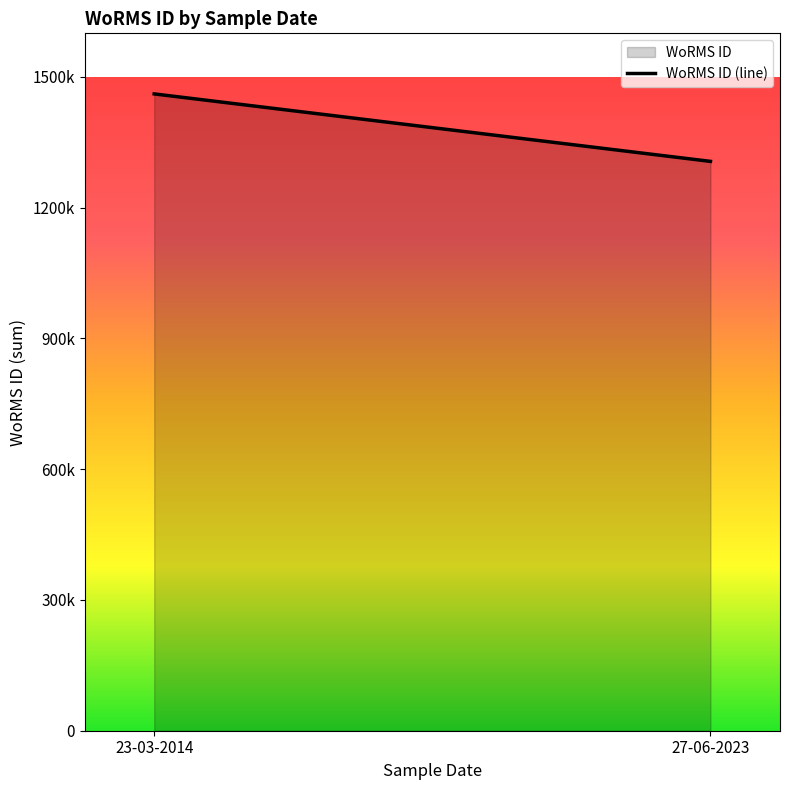

The chart shows a value of 1306228 at 27-06-2023. True or false?

True